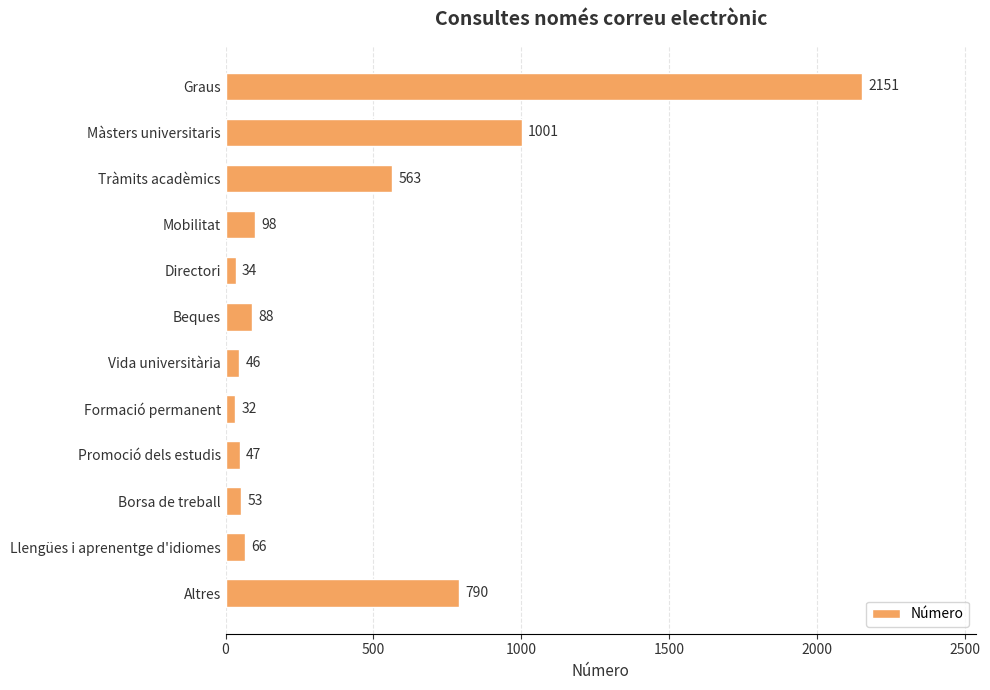

Reading top to bottom, transcribe all the data shown in this chart.

2151	1001	563	98	34	88	46	32	47	53	66	790